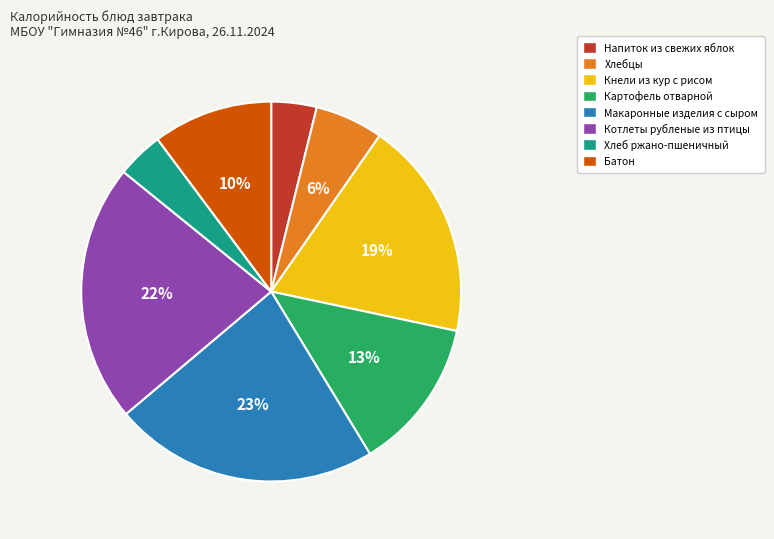

What is the largest slice in the pie chart?

Макаронные изделия с сыром